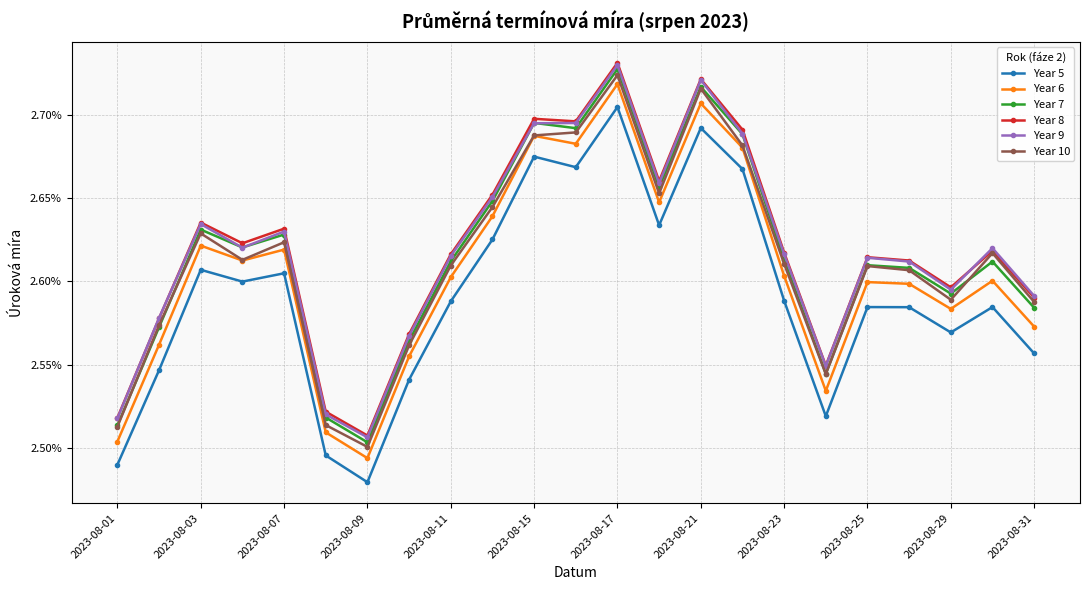

What are all the series names shown in the legend?

Year 5, Year 6, Year 7, Year 8, Year 9, Year 10